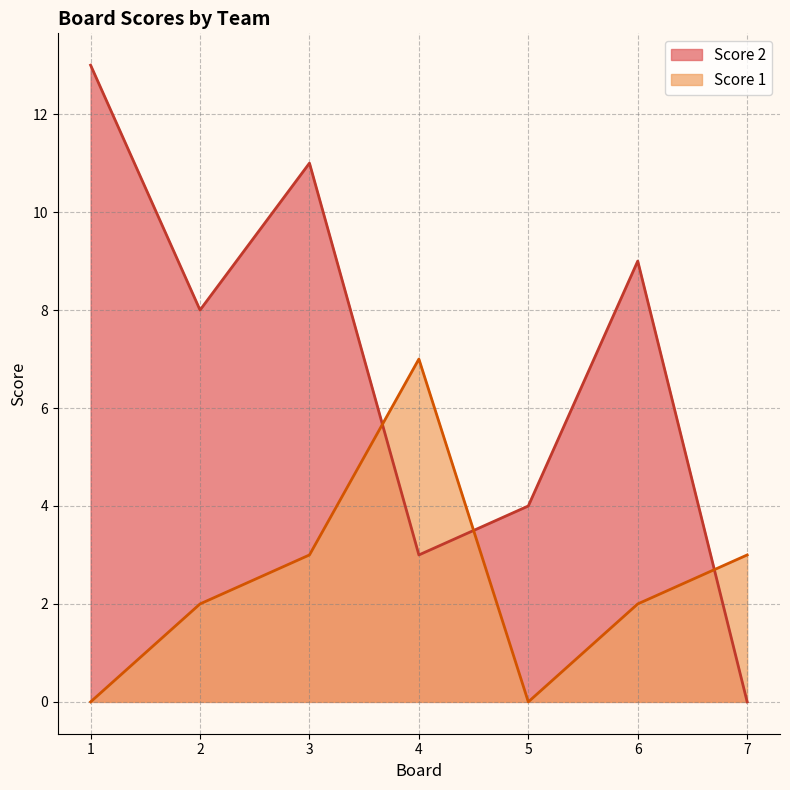

The Score 1 series shows 0 at 1. True or false?

True